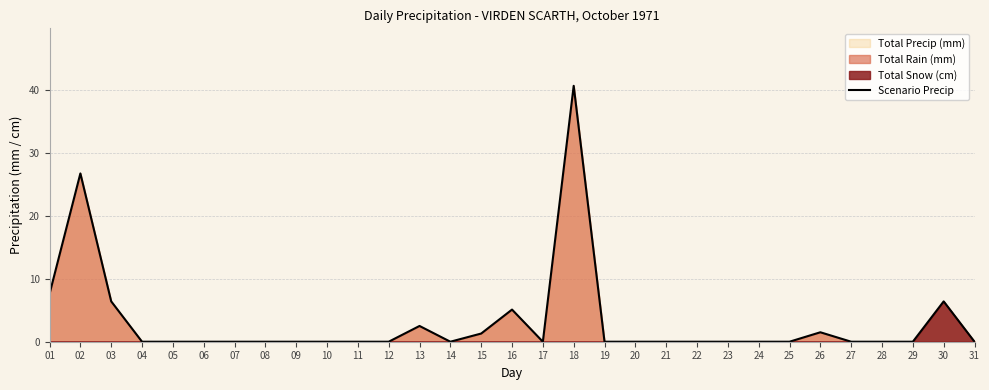

List the labels in order of value, smallest first.

04, 05, 06, 07, 08, 09, 10, 11, 12, 14, 17, 19, 20, 21, 22, 23, 24, 25, 27, 28, 29, 31, 15, 26, 13, 16, 03, 30, 01, 02, 18